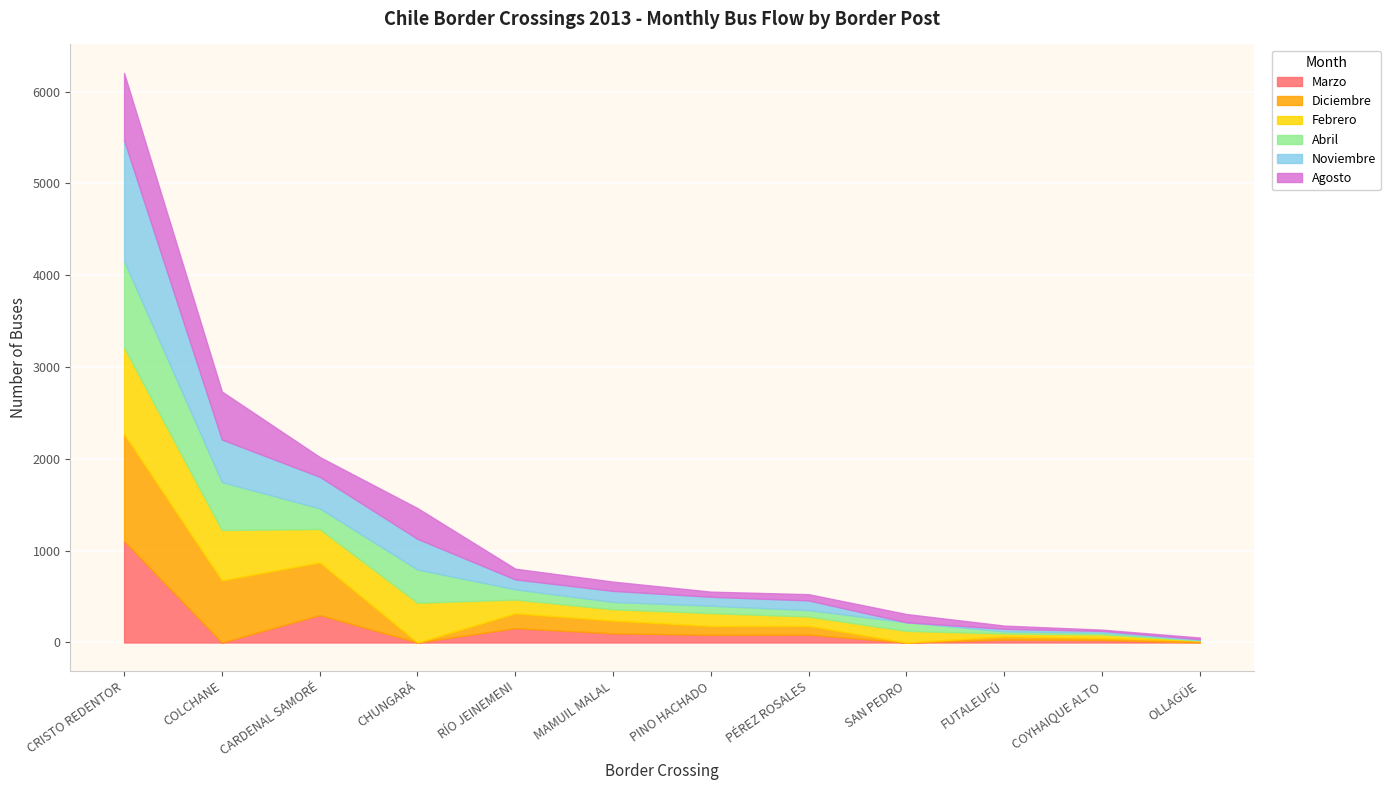

The value of Marzo at OLLAGÜE is 0. True or false?

True